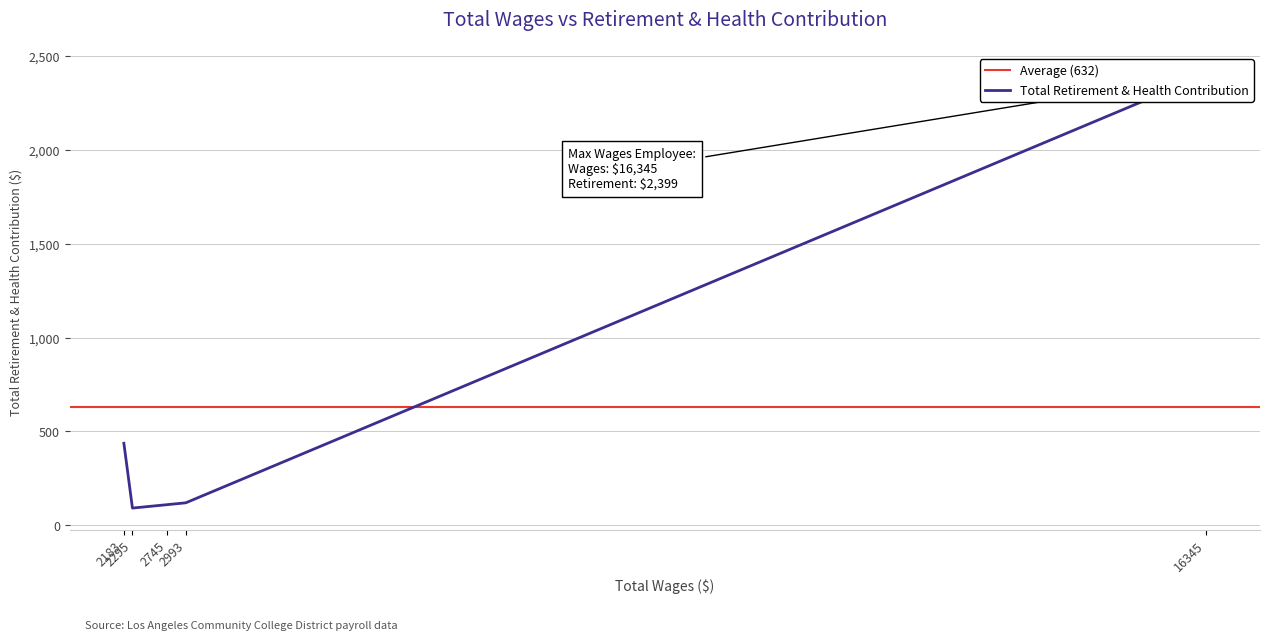

Is this an area chart (filled region under the line)?

No